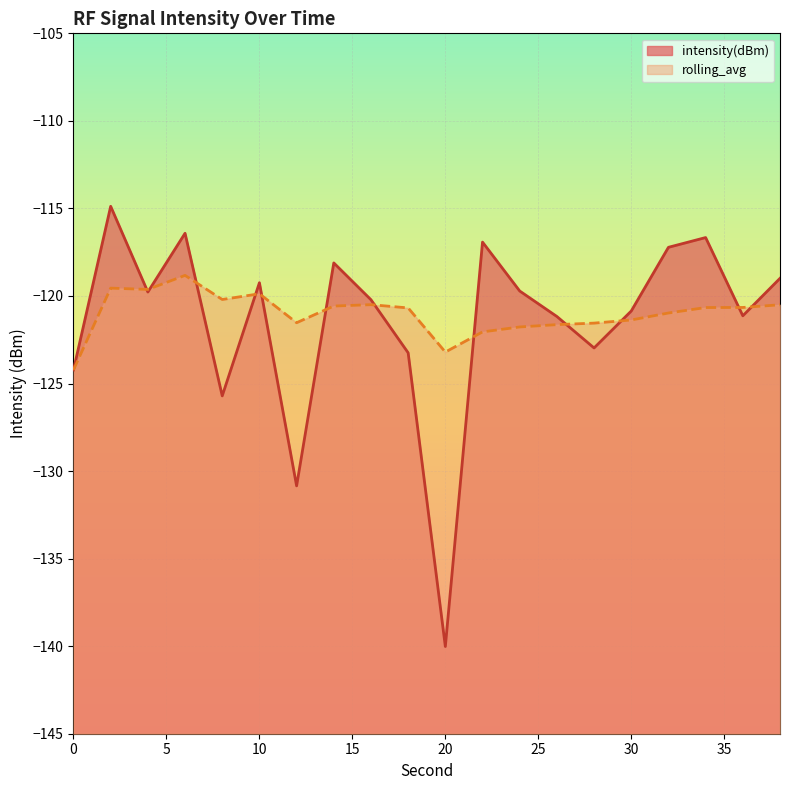

What is the minimum value shown in the chart?

-140.0